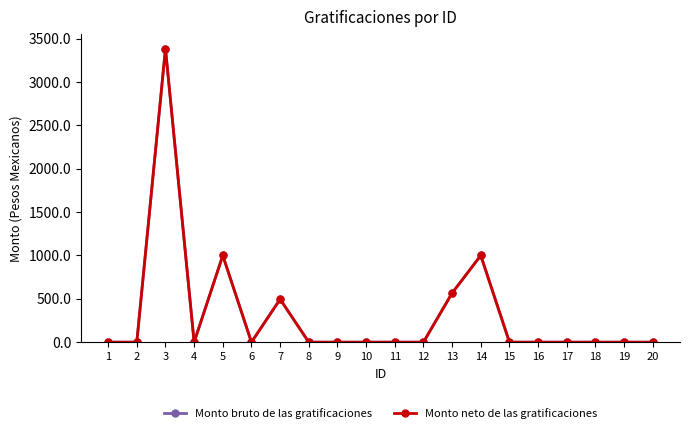

Reading left to right, extract all data points from this chart.

Monto bruto de las gratificaciones: 1=0.0	2=0.0	3=3384.3	4=0.0	5=1000.0	6=0.0	7=495.2	8=0.0	9=0.0	10=0.0	11=0.0	12=0.0	13=566.4	14=1000.0	15=0.0	16=0.0	17=0.0	18=0.0	19=0.0	20=0.0
Monto neto de las gratificaciones: 1=0.0	2=0.0	3=3384.3	4=0.0	5=1000.0	6=0.0	7=495.2	8=0.0	9=0.0	10=0.0	11=0.0	12=0.0	13=566.4	14=1000.0	15=0.0	16=0.0	17=0.0	18=0.0	19=0.0	20=0.0